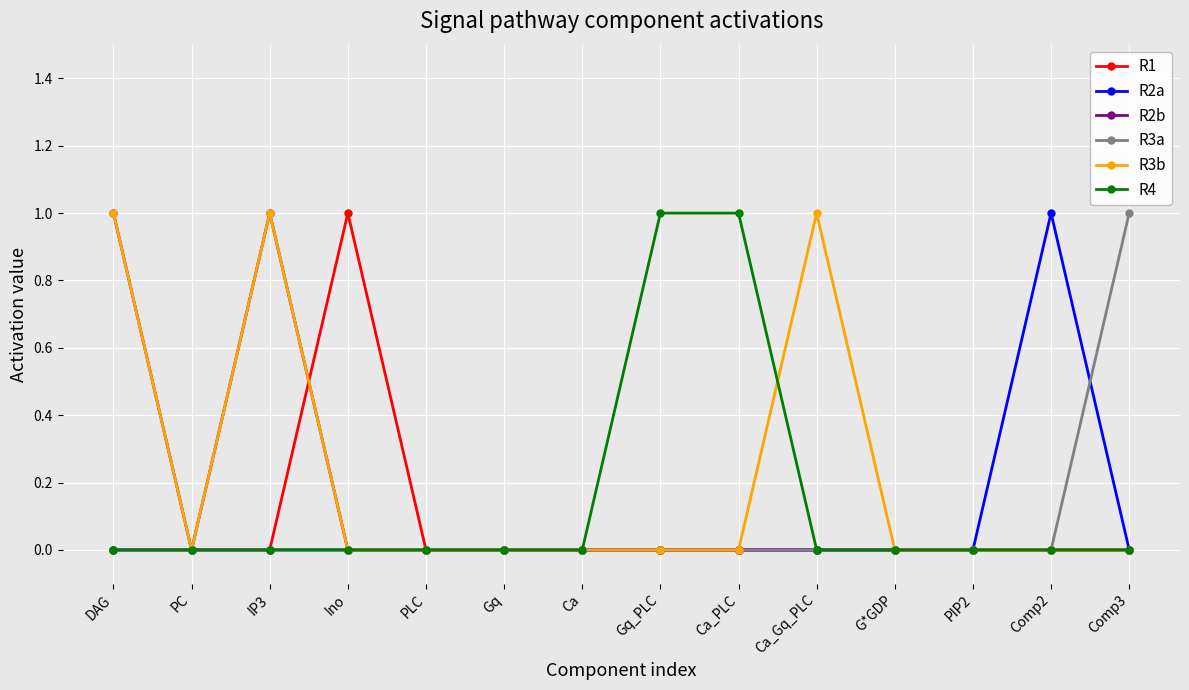

Count the number of data series in this chart.

6